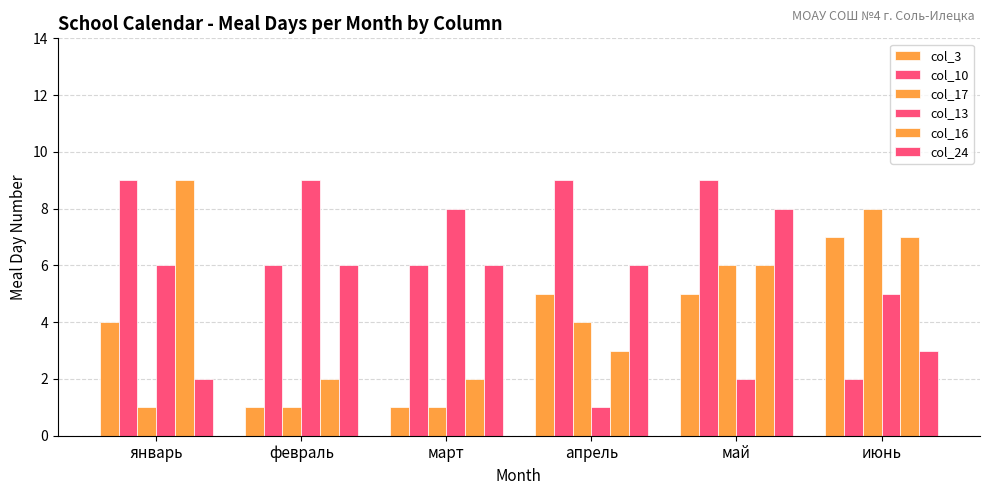

What position from the left is июнь?

6